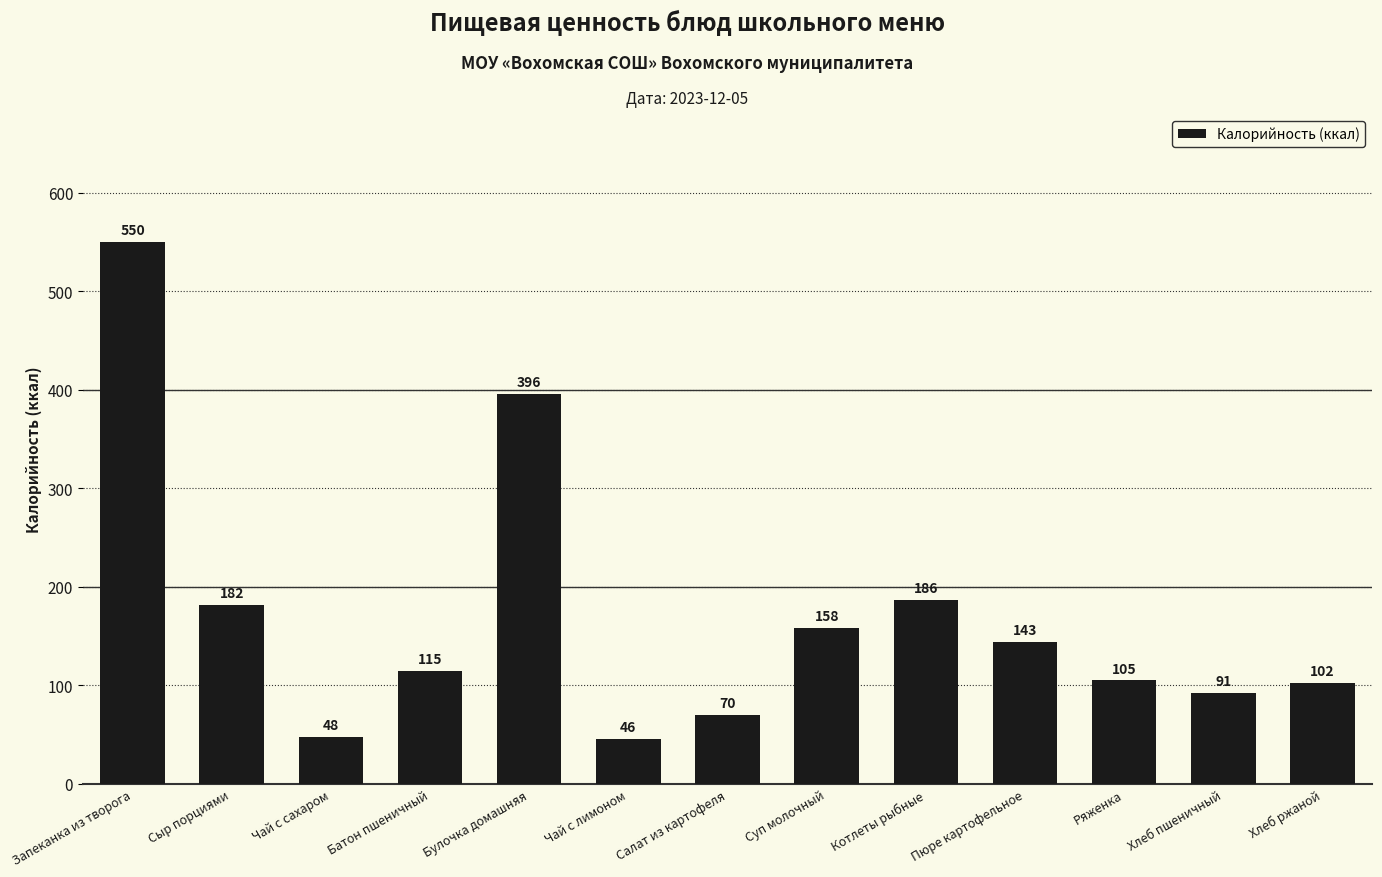

What is the difference between the second highest and minimum values?

350.0